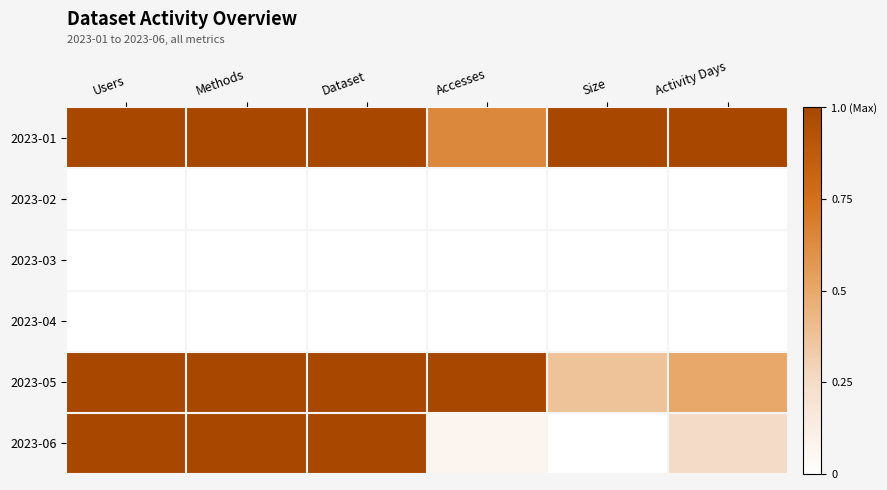

At which category is the sum across all series the highest?

Users